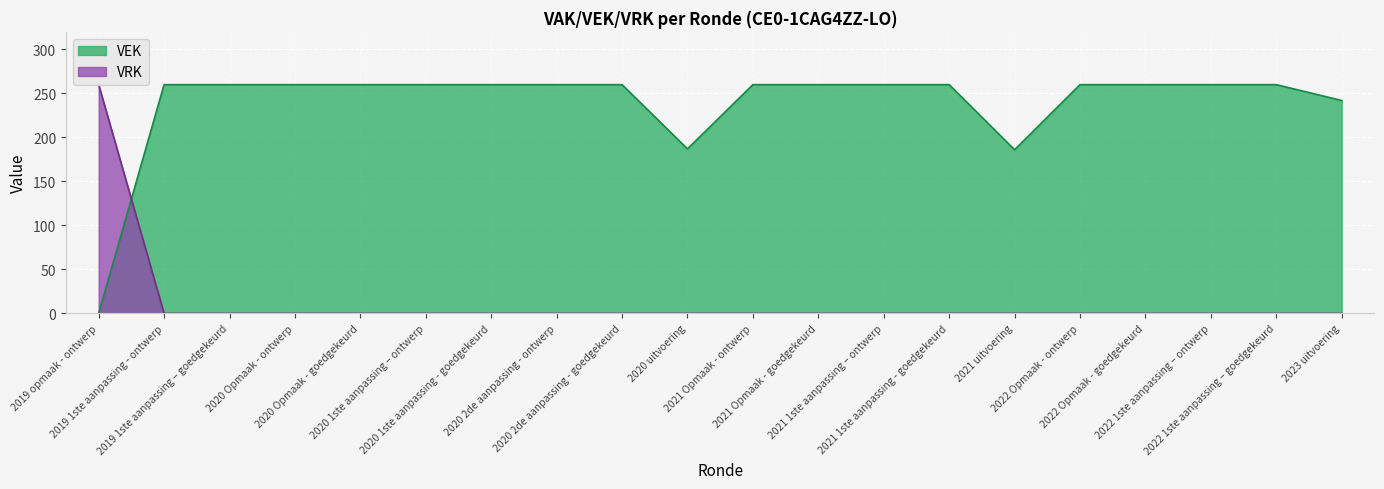

In VEK, how many points are lower than both neighbors (excluding endpoints)?

2